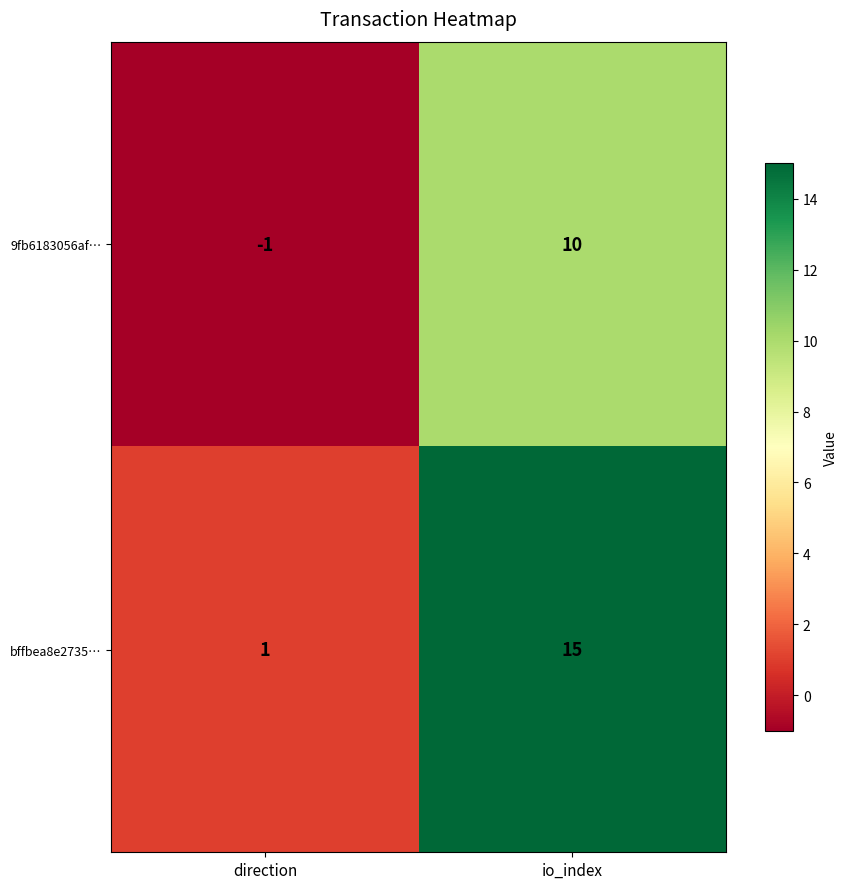

Which series has the largest range (max minus min)?

bffbea8e2735…